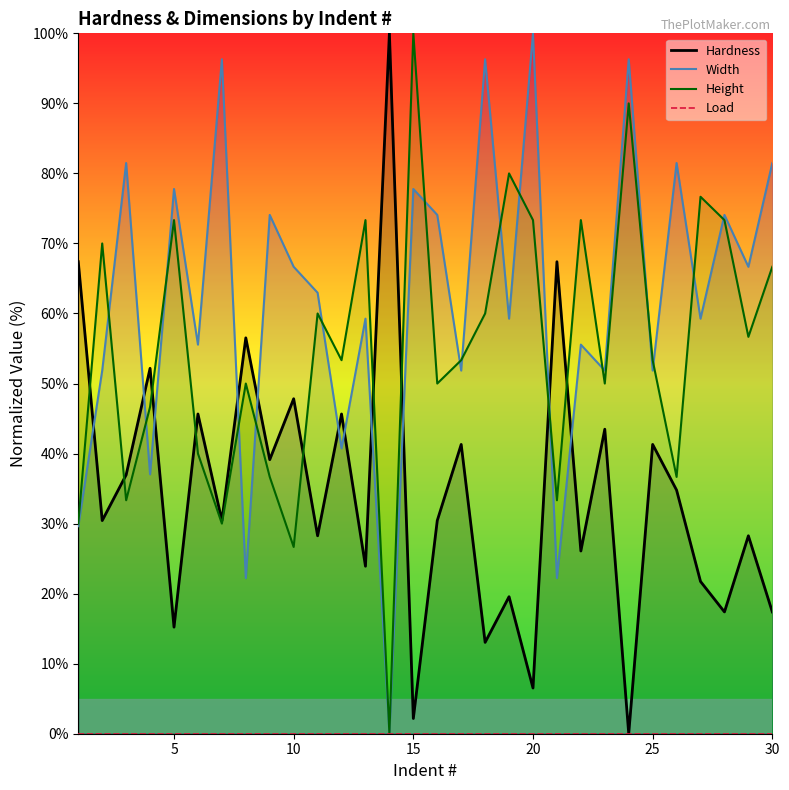

The Width series shows 29.6 at 5. True or false?

False